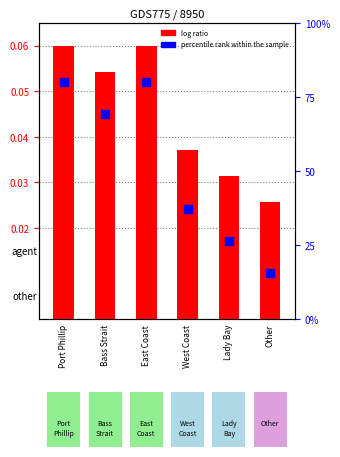

What are all the series names shown in the legend?

log ratio, percentile rank within the sample